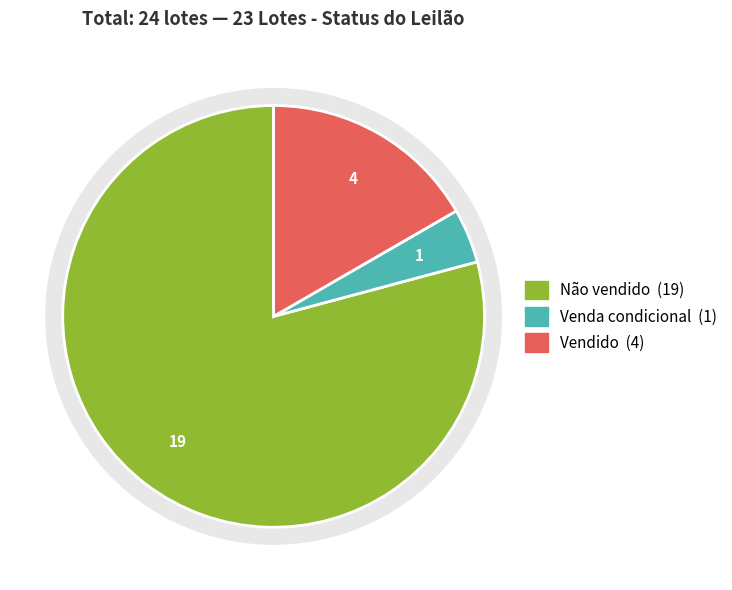

Does any single category account for the majority?

Yes